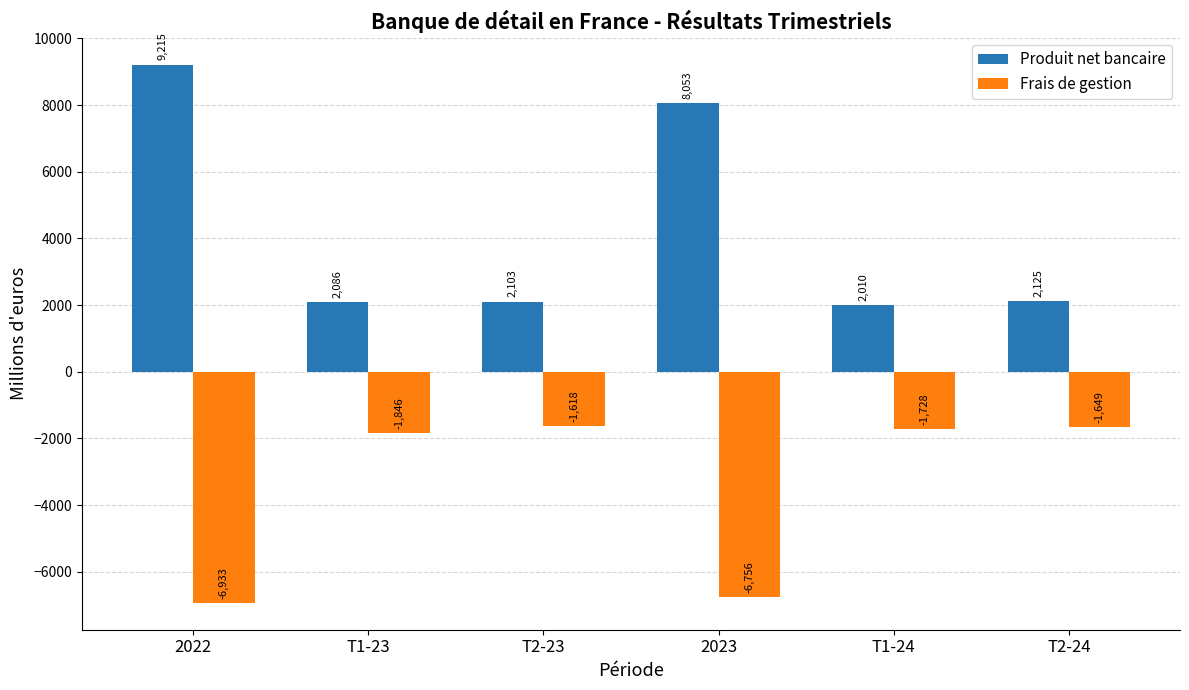

What is the lowest value of the Frais de gestion series?

-6932.7